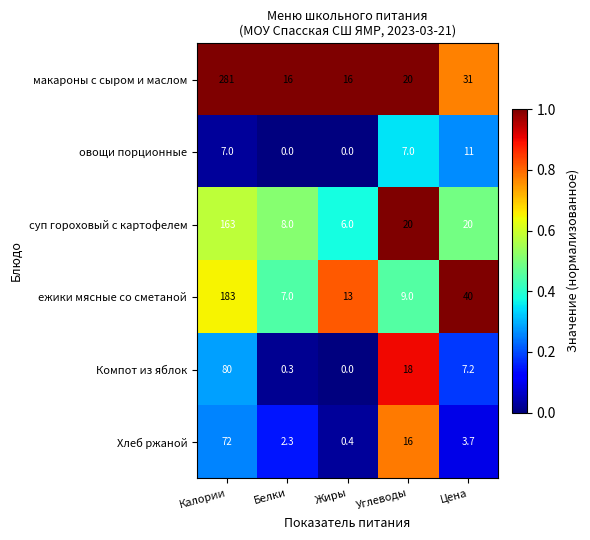

At Белки, list the series in order from smallest to largest.

овощи порционные, Компот из яблок, Хлеб ржаной, ежики мясные со сметаной, суп гороховый с картофелем, макароны с сыром и маслом